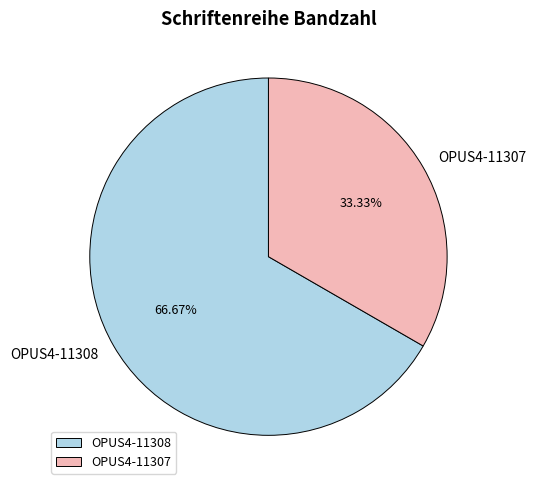

To the nearest percent, what is the average slice percentage?

50%